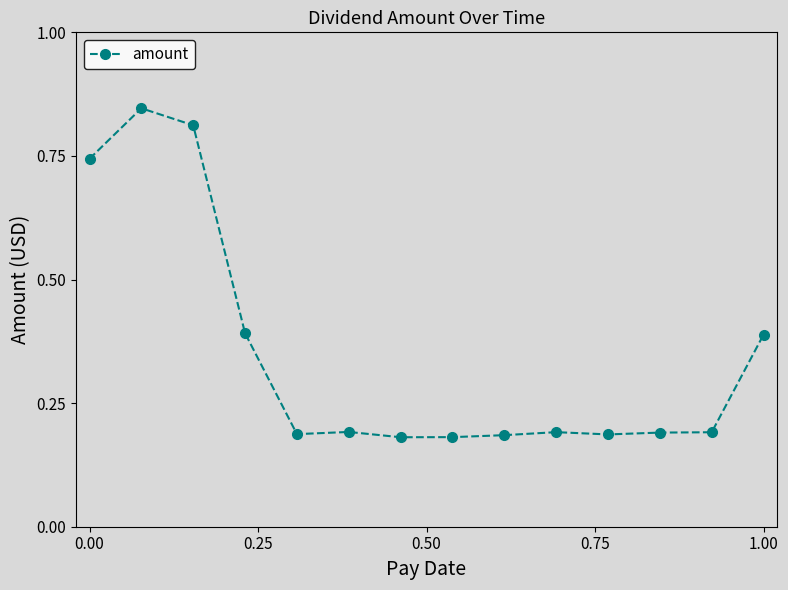

What is the average value?

0.3